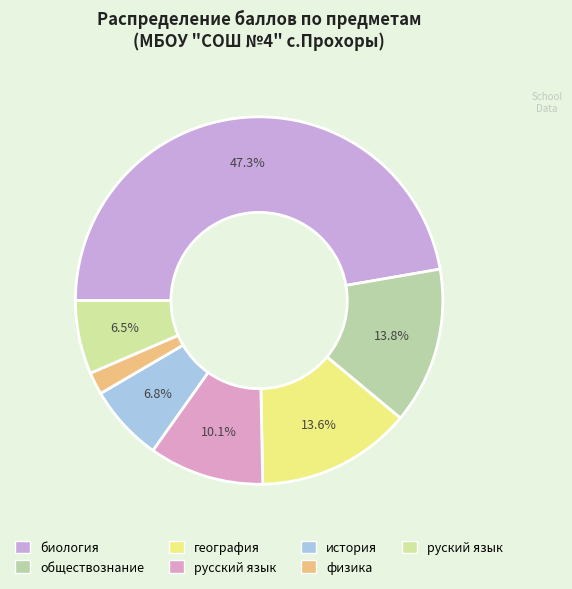

To the nearest percent, what percentage of the pie is руский язык?

6%